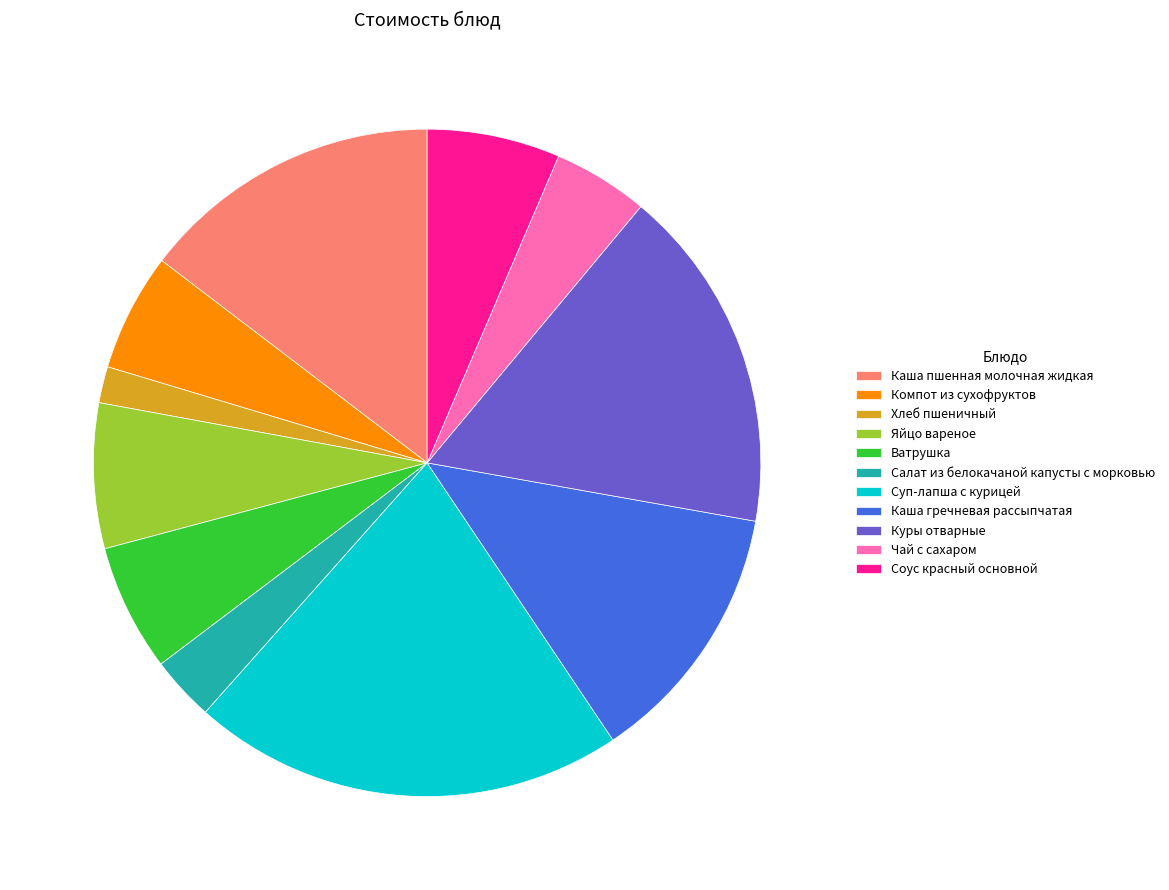

Which category has the smallest portion of the pie?

Хлеб пшеничный